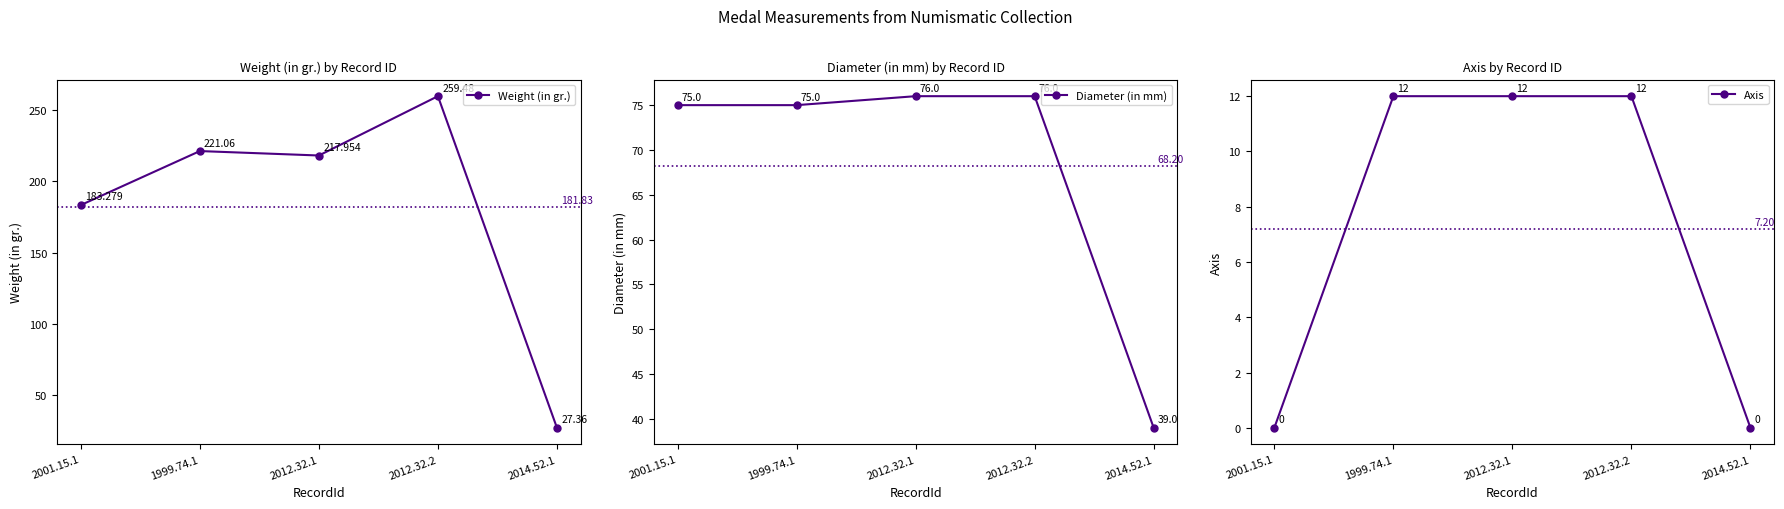

How many values in the Diameter (in mm) series exceed 75?

2